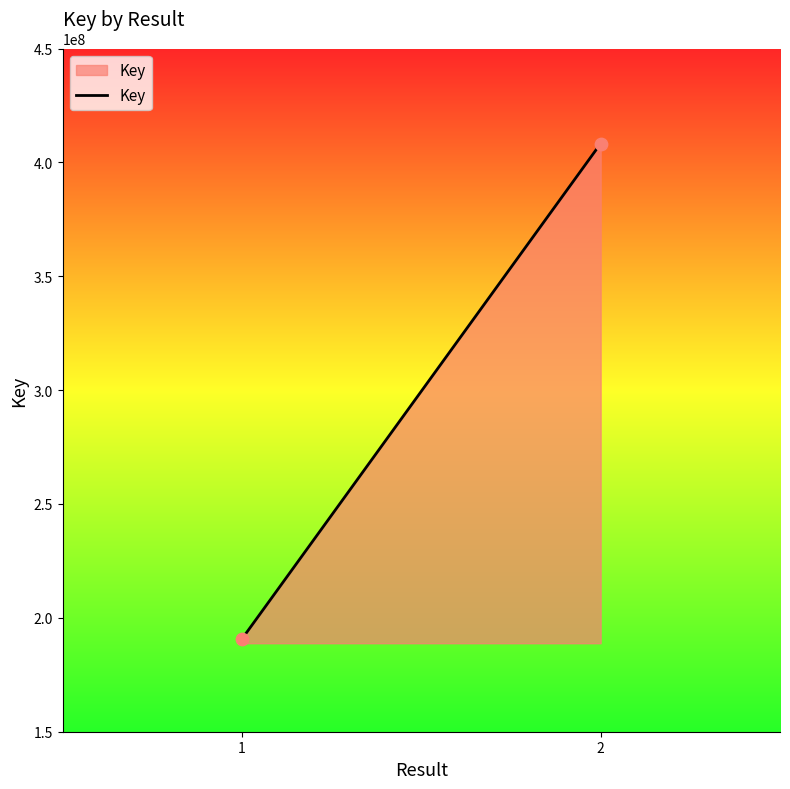

What is the average Y value?

299520056